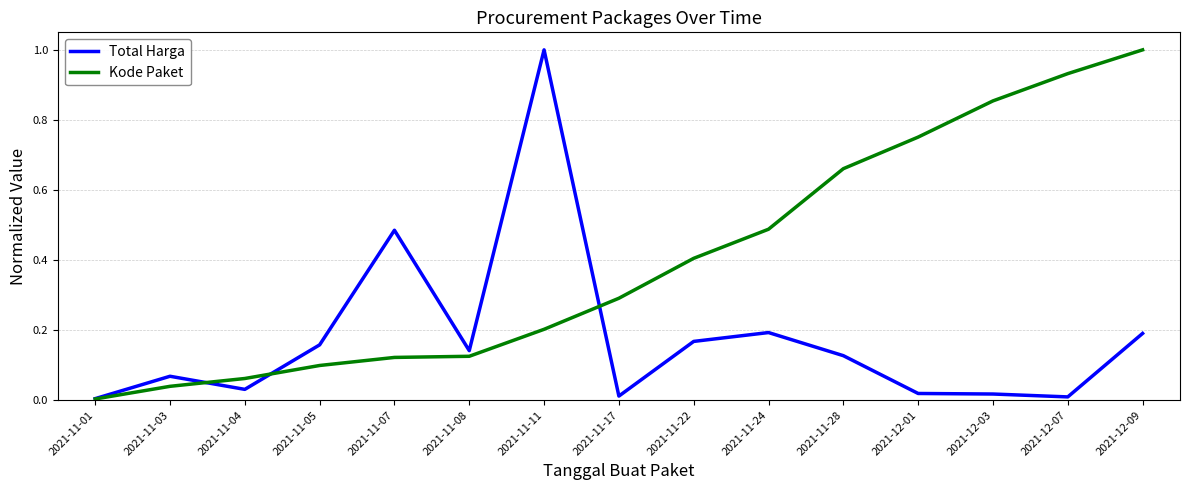

True or false: Kode Paket has a value of 0.2 at 2021-11-11.

True